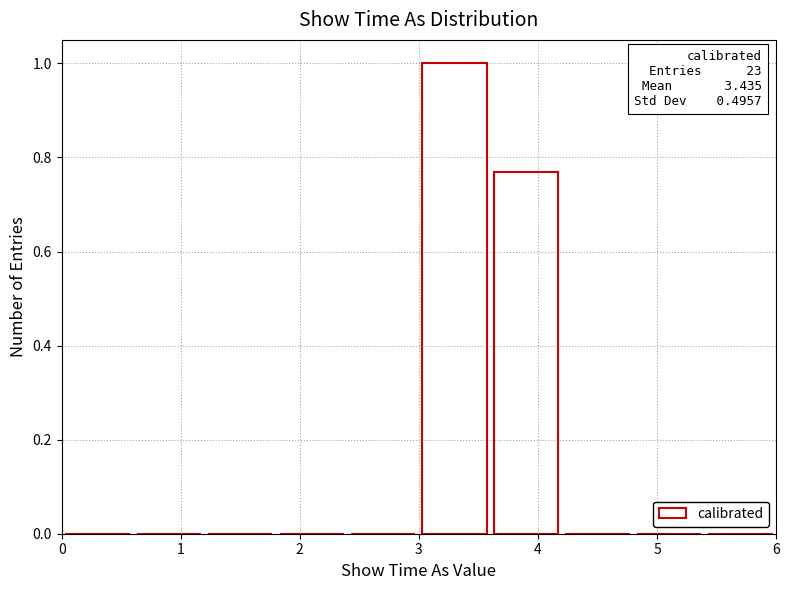

Which range on the x-axis has the tallest bar?

3.0 to 3.6